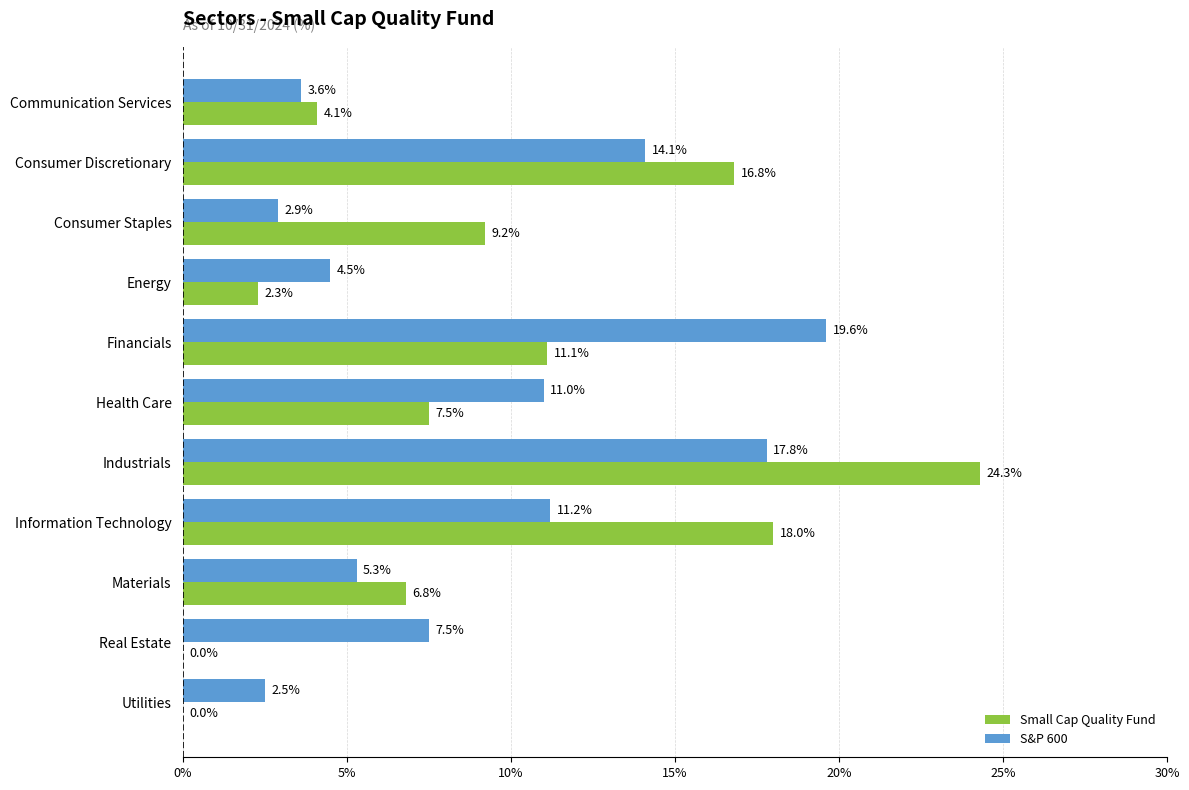

Between Communication Services and Utilities, which series saw the biggest shift?

Small Cap Quality Fund